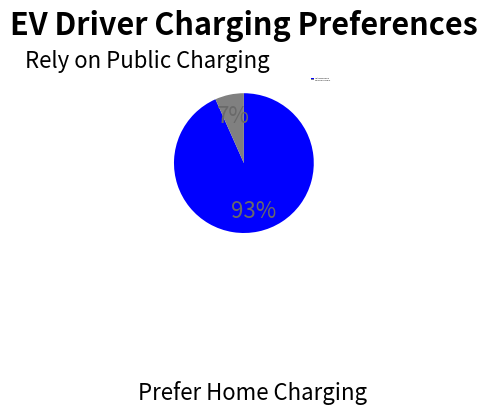

Between Rely on Public Charging and Prefer Home Charging, which is larger?

Prefer Home Charging